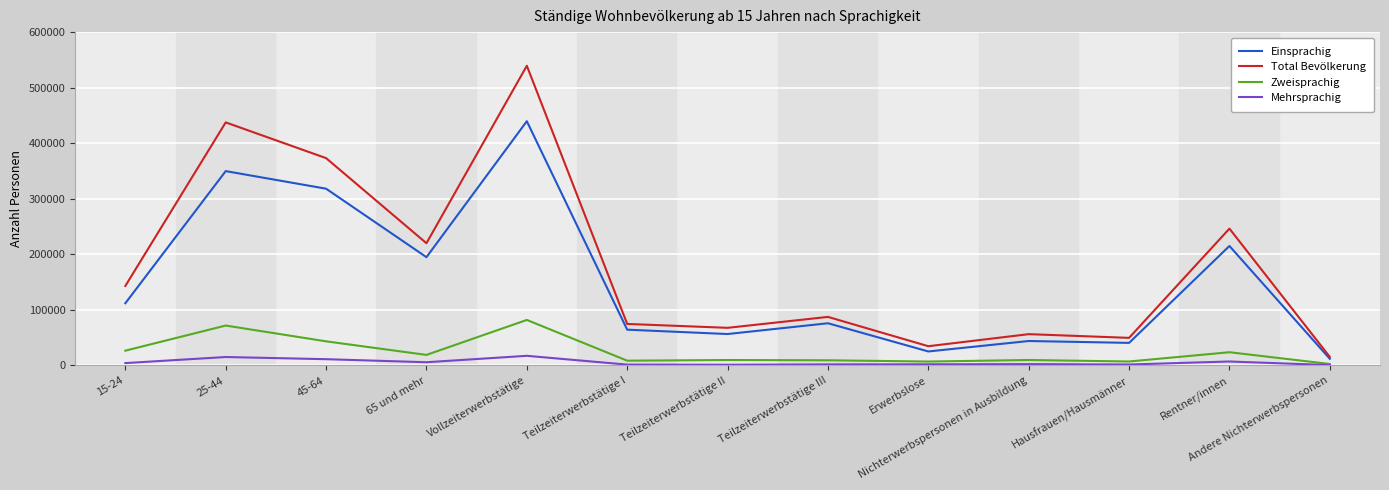

In Zweisprachig, how many points are lower than both neighbors (excluding endpoints)?

4